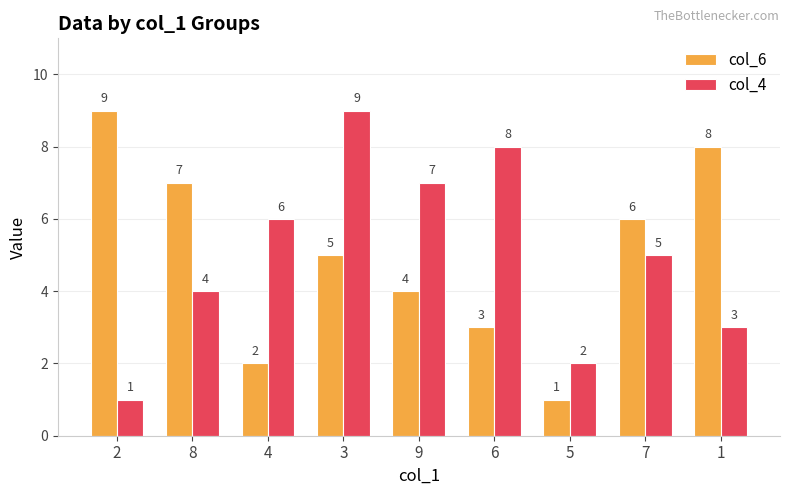

Does the chart contain stacked bars?

No